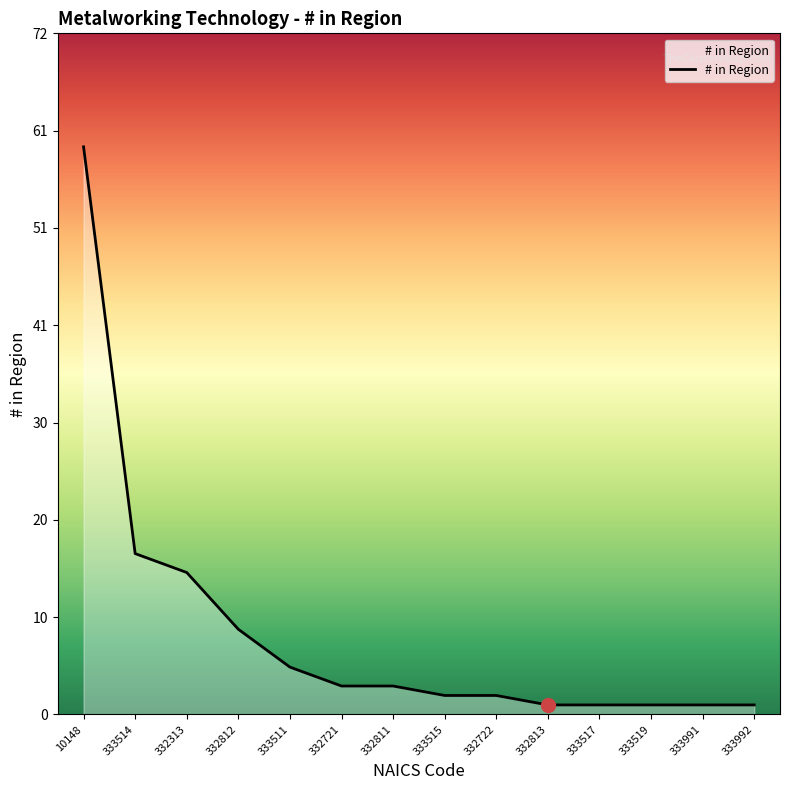

Does the chart have visible grid lines?

No